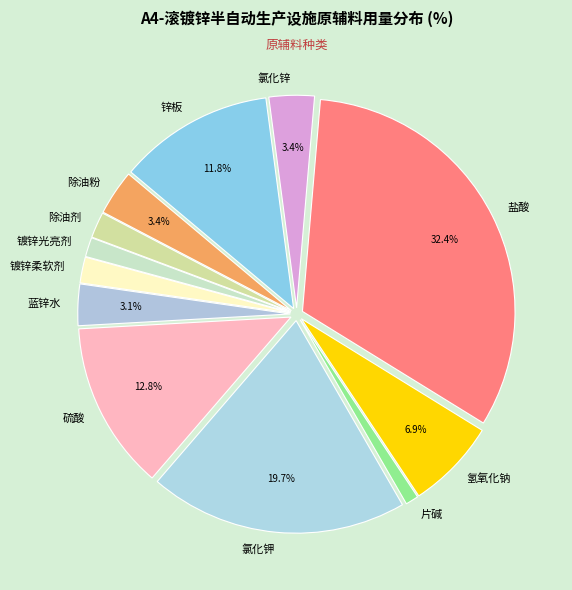

How much of the chart is everything except 盐酸?

67.6%